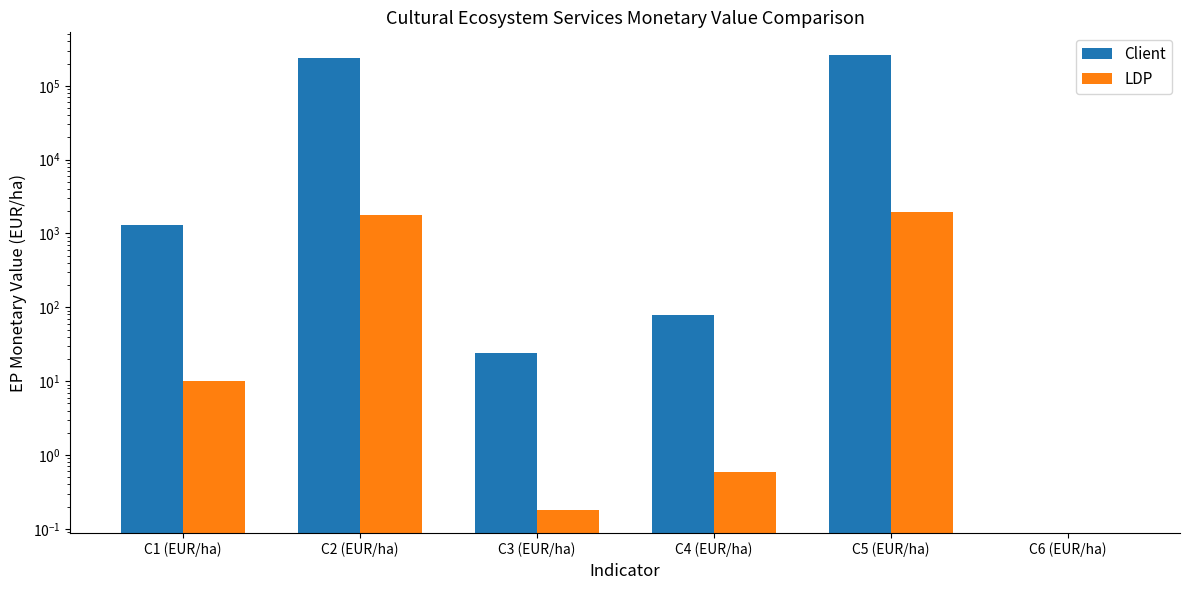

Which series has the largest total across all categories?

Client